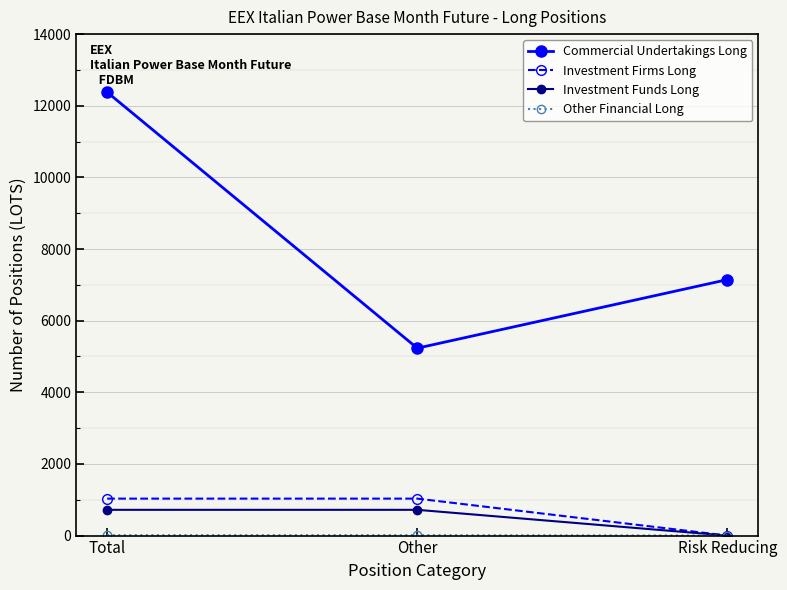

At how many categories does at least one series exceed 192?

3